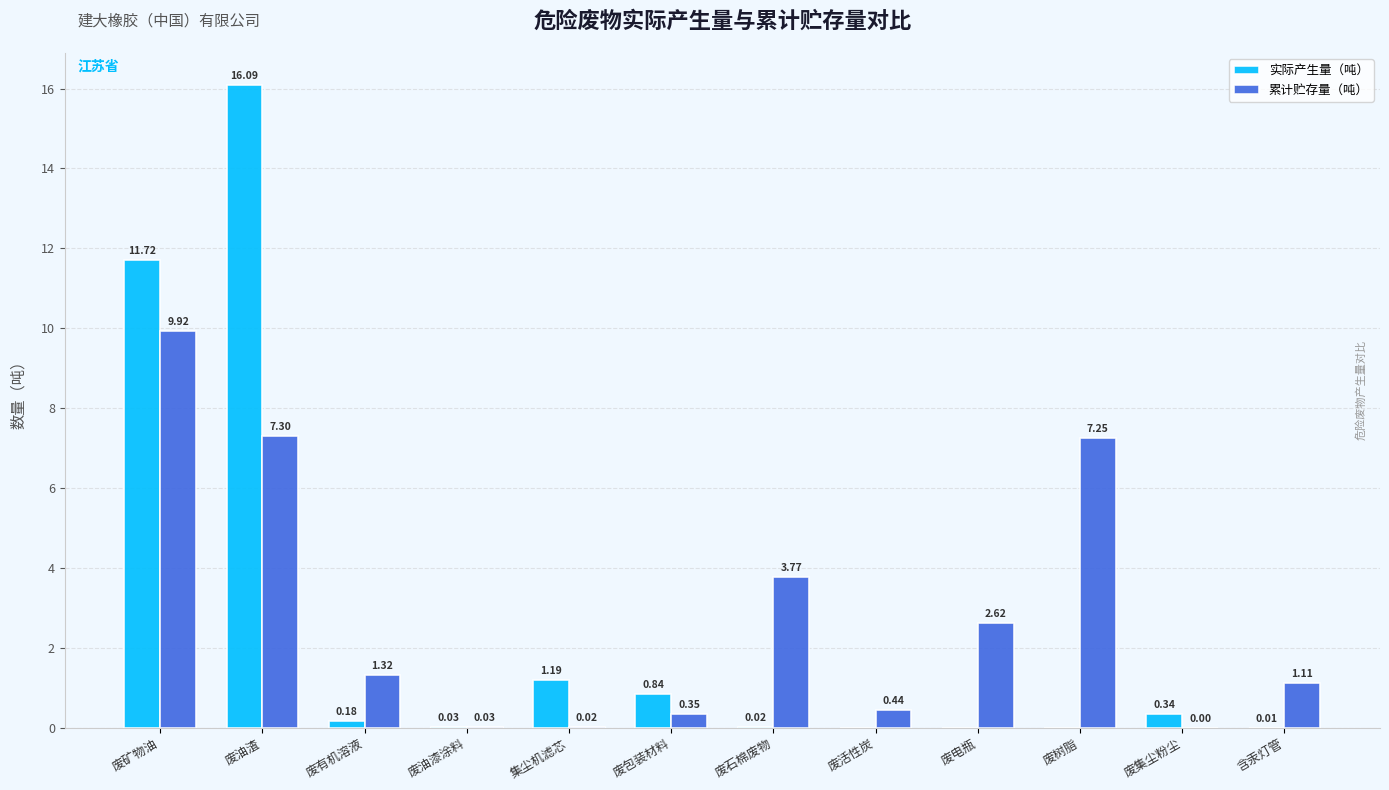

Which category has the highest value across all series?

废油渣